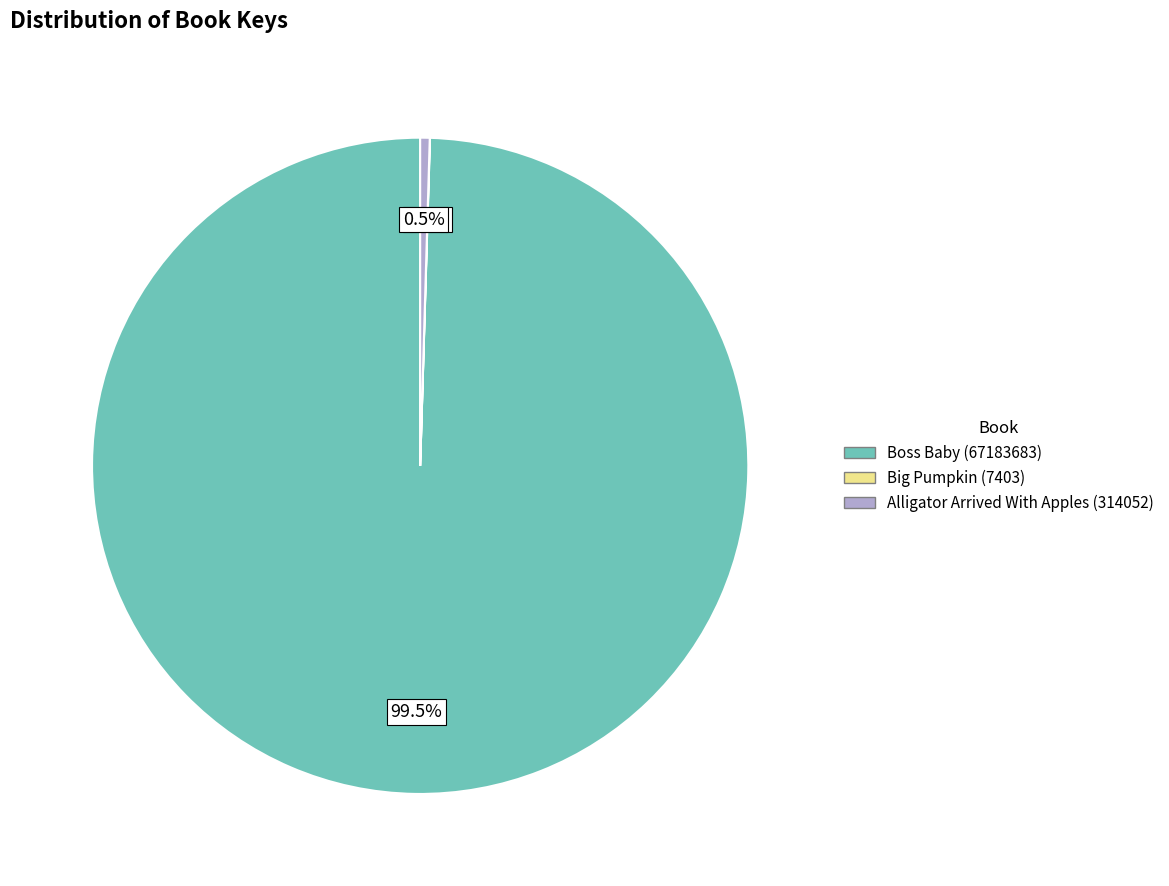

Is there any slice that represents more than half of the pie?

Yes